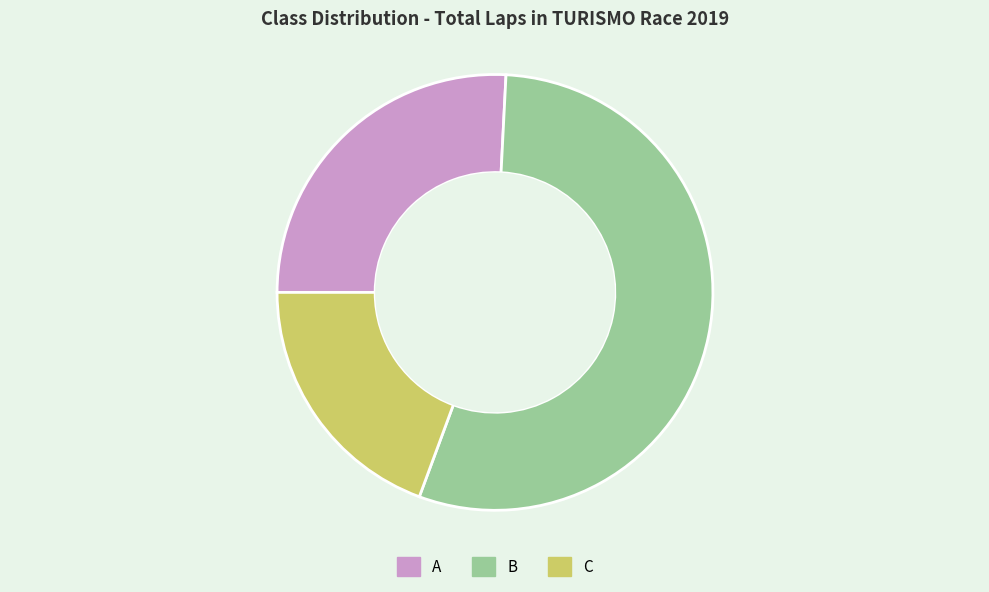

What is the ratio of the value at B to the value at C?

2.8